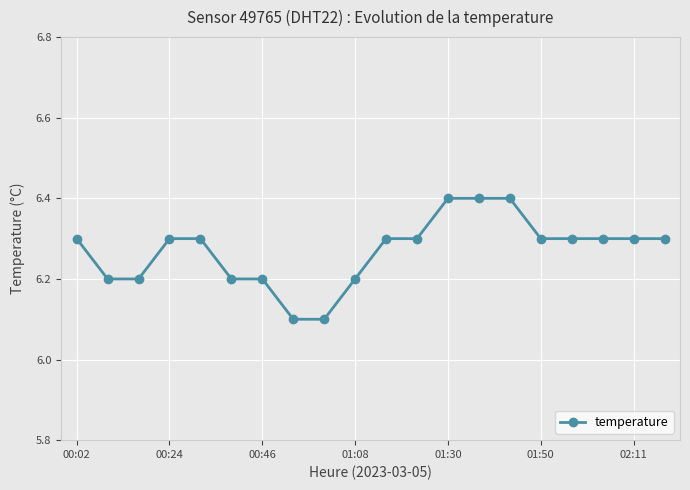

Is this an area chart (filled region under the line)?

No